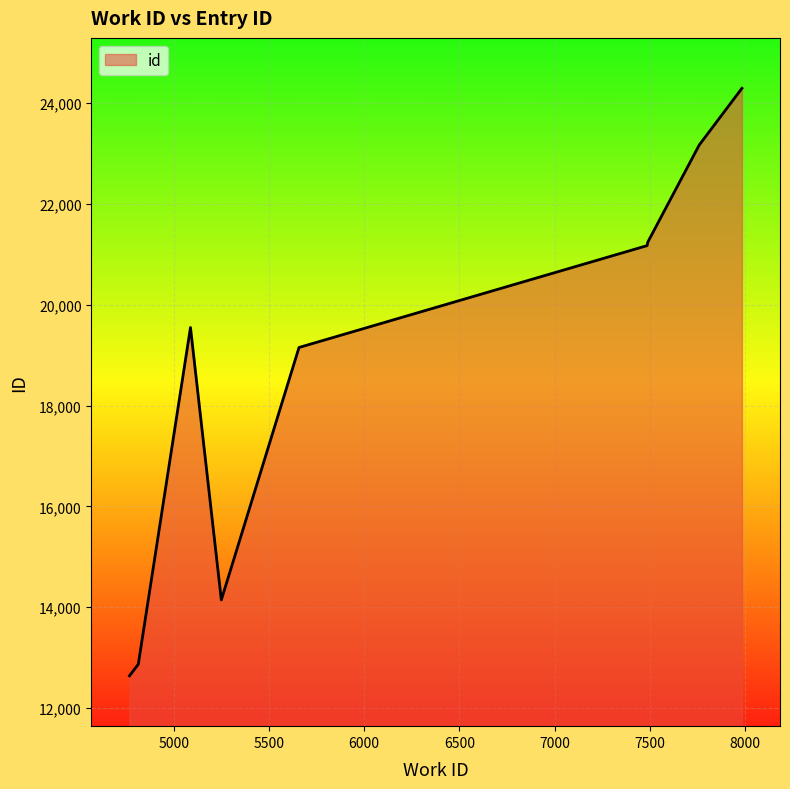

What is the smallest value displayed?

12640